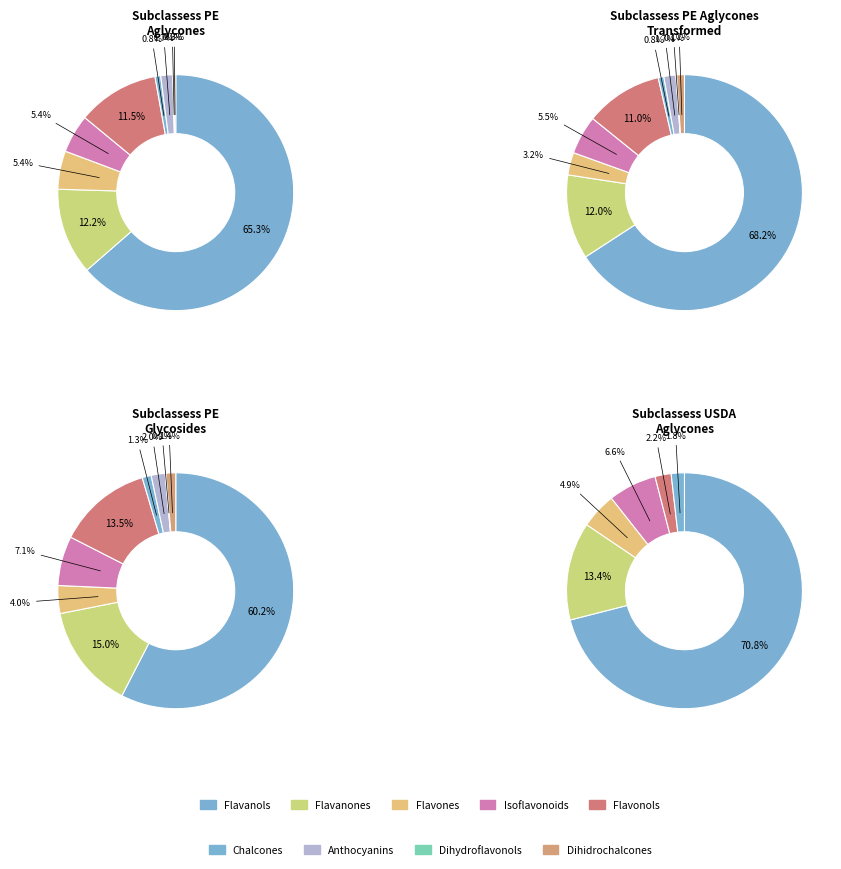

What percentage is NOT represented by 2?

94.7%